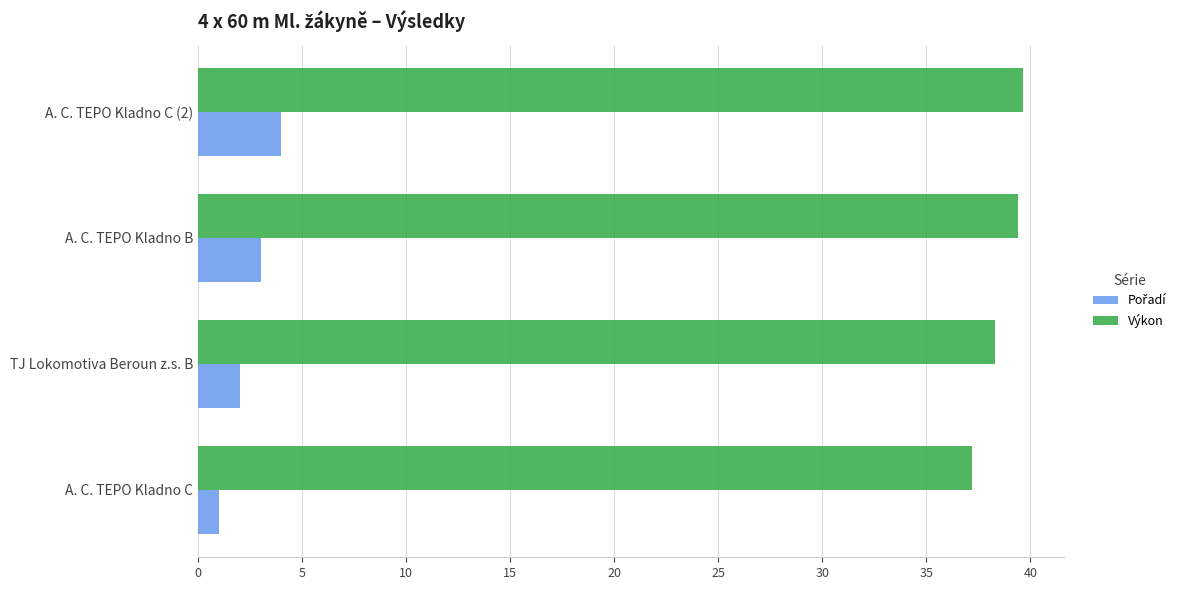

How many values in the Výkon series exceed 39?

2